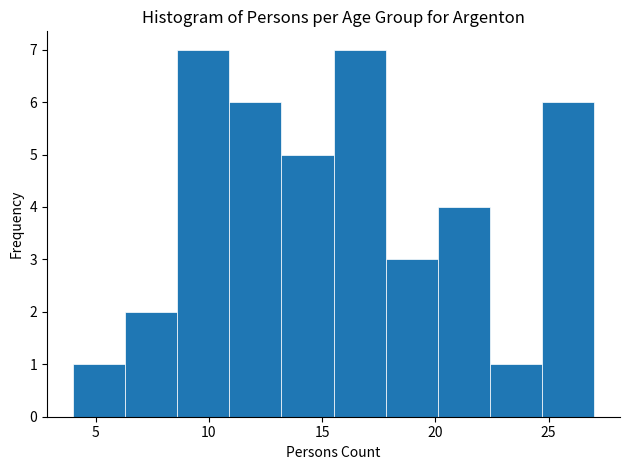

Reading left to right, transcribe this chart: for each bar, give the range it covers on the x-axis and its height. Neither the bar edges nor the heights are printed on the chart, so give them approximately, as read against the axes.

4.0 to 6.3: 1
6.3 to 8.6: 2
8.6 to 10.9: 7
10.9 to 13.2: 6
13.2 to 15.5: 5
15.5 to 17.8: 7
17.8 to 20.1: 3
20.1 to 22.4: 4
22.4 to 24.7: 1
24.7 to 27.0: 6